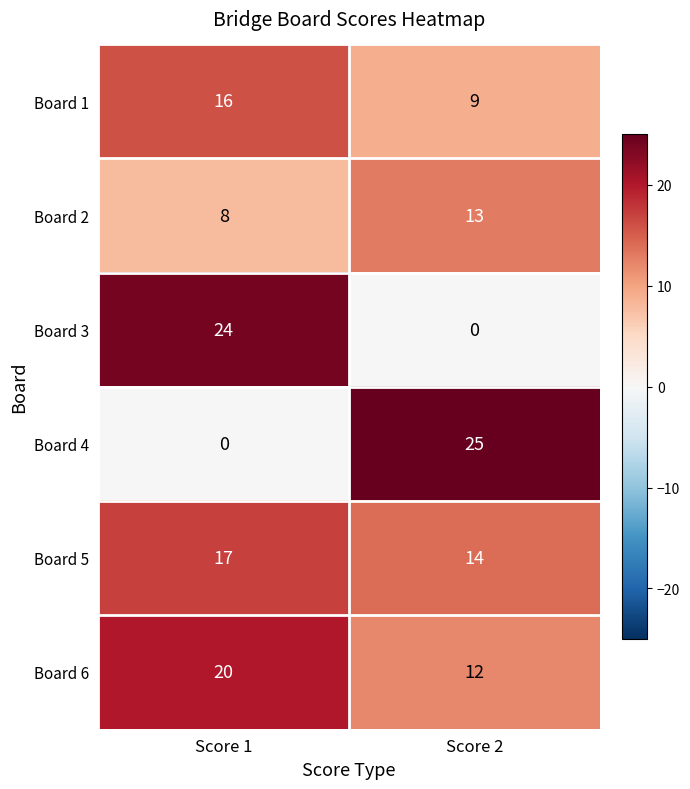

The value of Board 1 at Score 1 is 28. True or false?

False